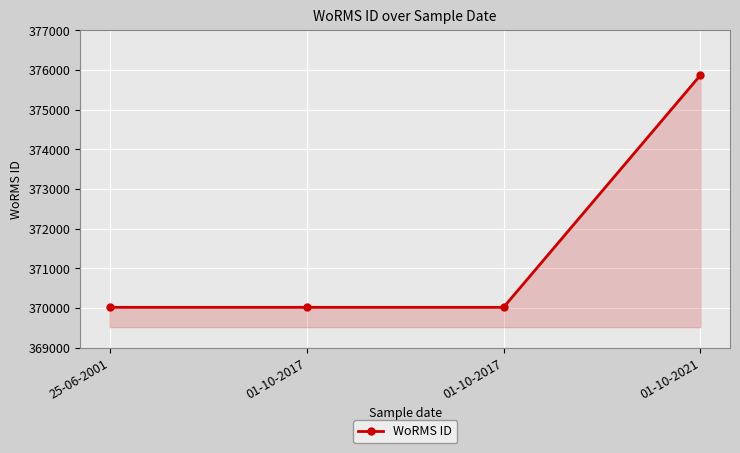

Which category has the lowest value across all series?

25-06-2001